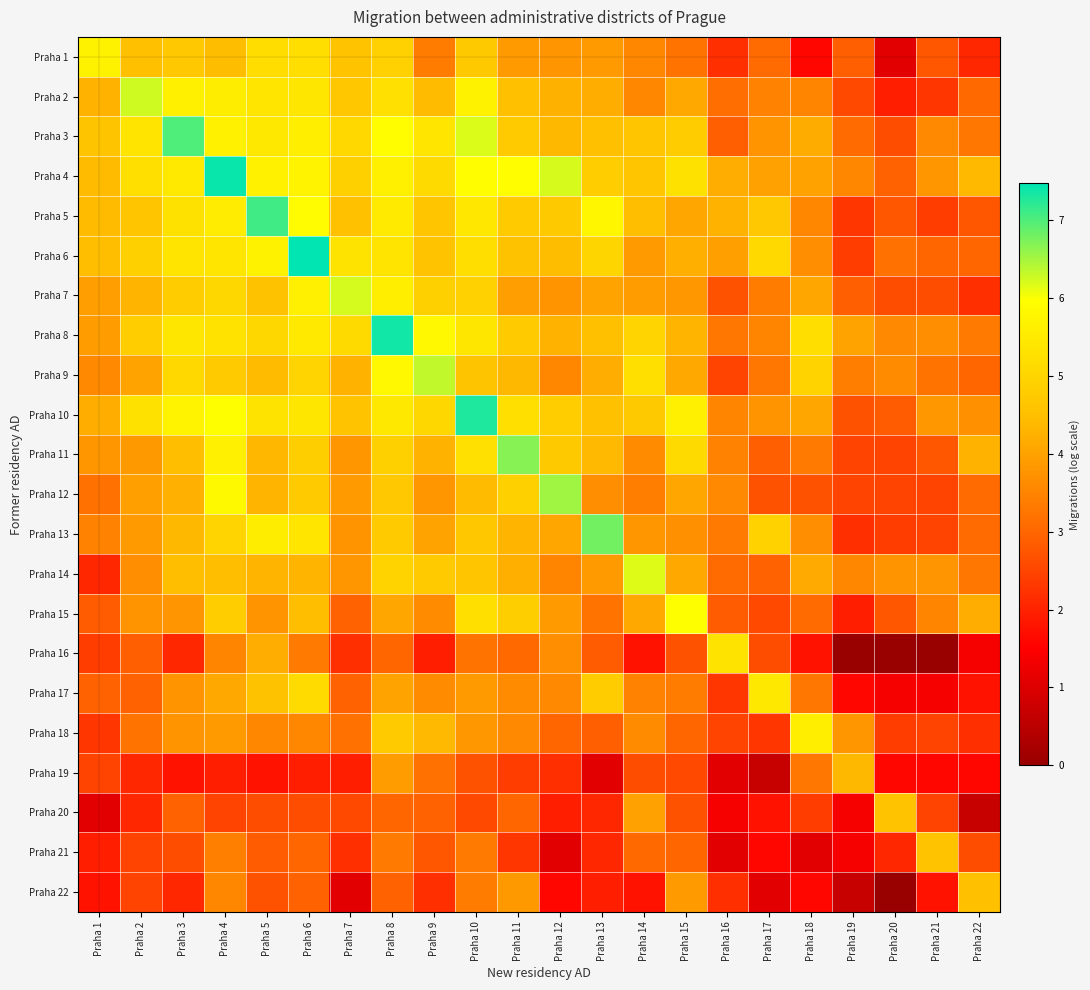

Rank the series at Praha 7 from lowest to highest value.

Praha 22, Praha 19, Praha 16, Praha 21, Praha 20, Praha 15, Praha 17, Praha 18, Praha 13, Praha 11, Praha 14, Praha 12, Praha 9, Praha 5, Praha 1, Praha 10, Praha 2, Praha 4, Praha 3, Praha 8, Praha 6, Praha 7